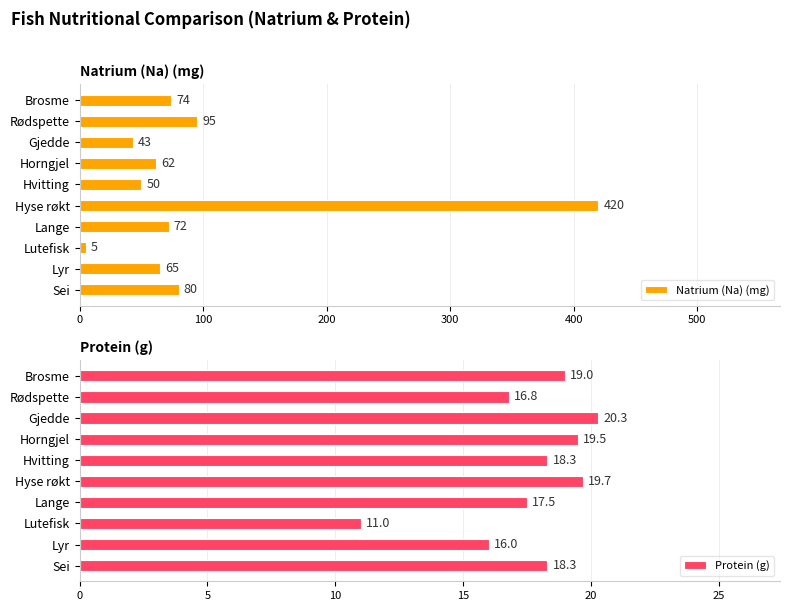

At how many categories does at least one series exceed 362?

1